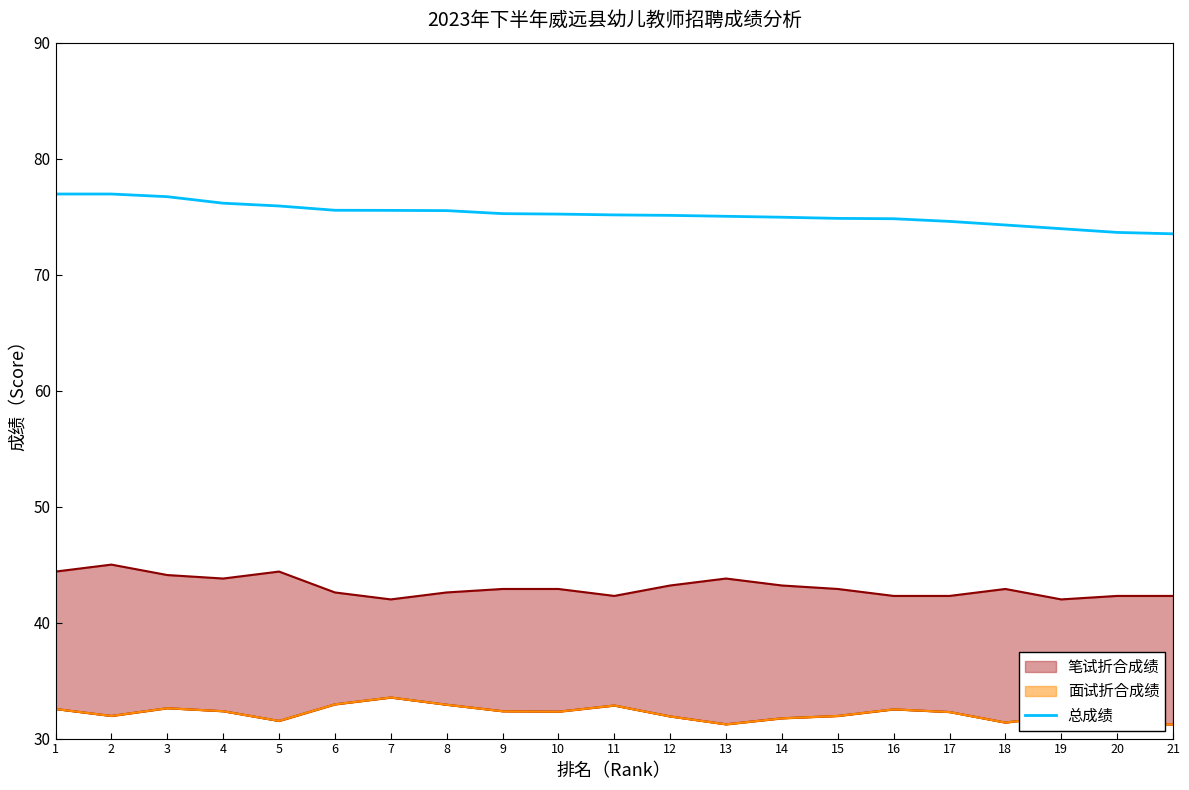

True or false: the data has more than 1 interior local peaks.

False